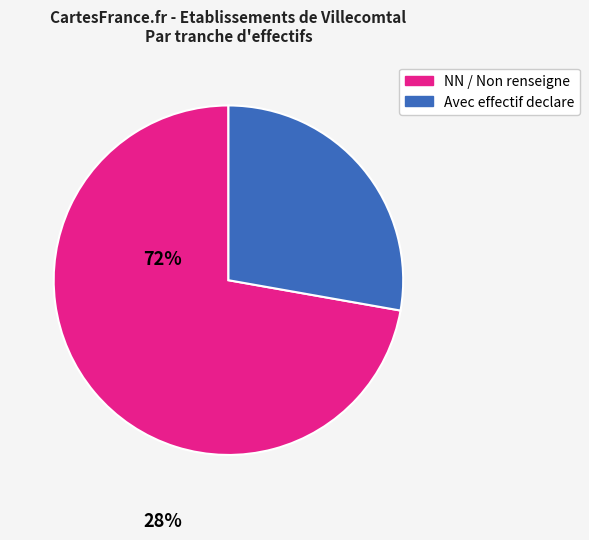

Does any single category account for the majority?

Yes